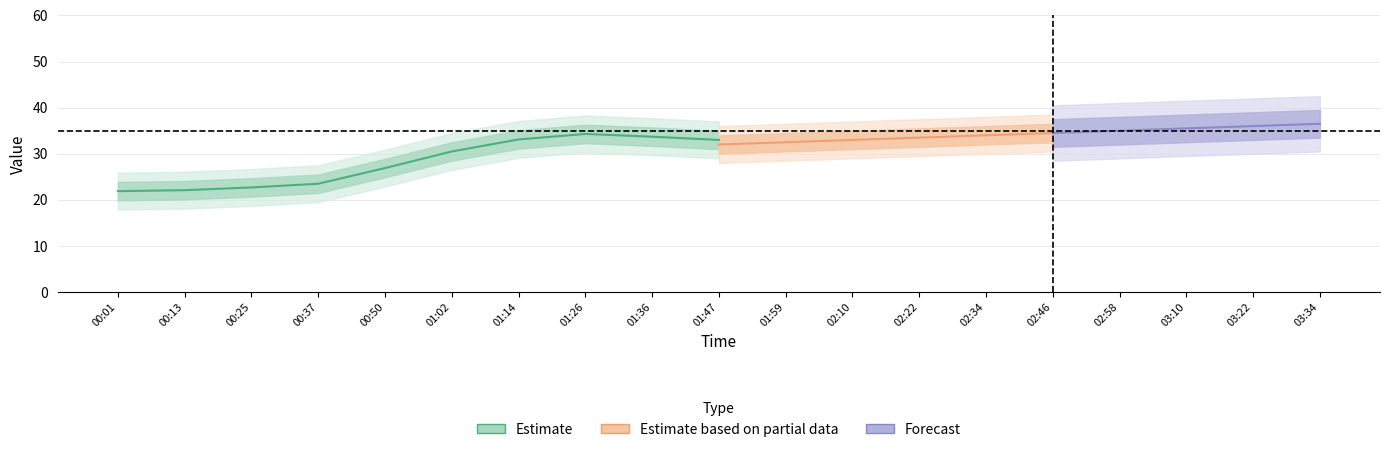

The value of SDS_P1 at 03:10 is -0.2. True or false?

False